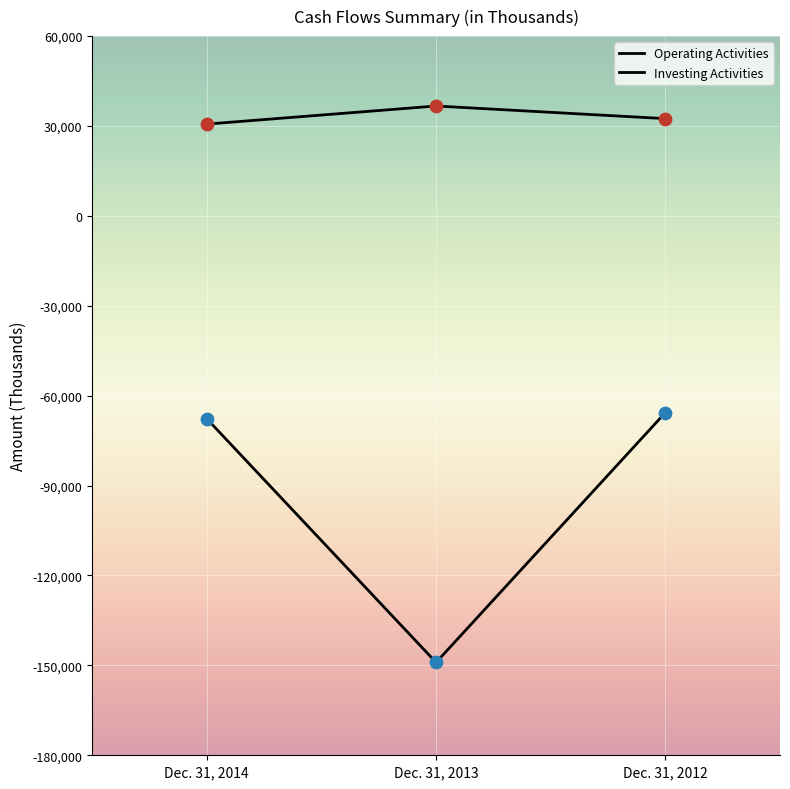

How many distinct data groups are displayed?

2